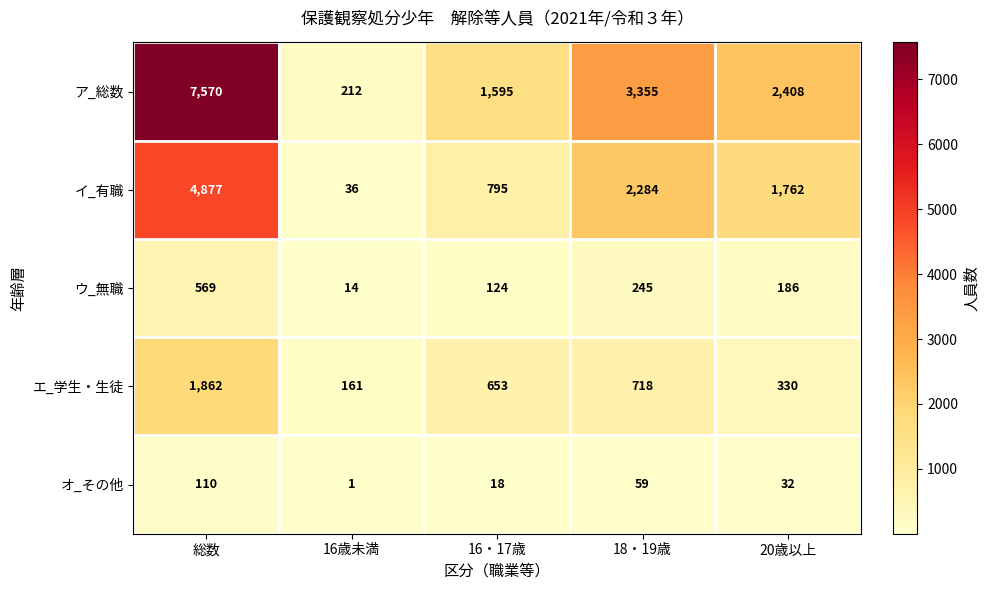

What is the difference between the second highest and minimum values in the エ_学生・生徒 series?

557